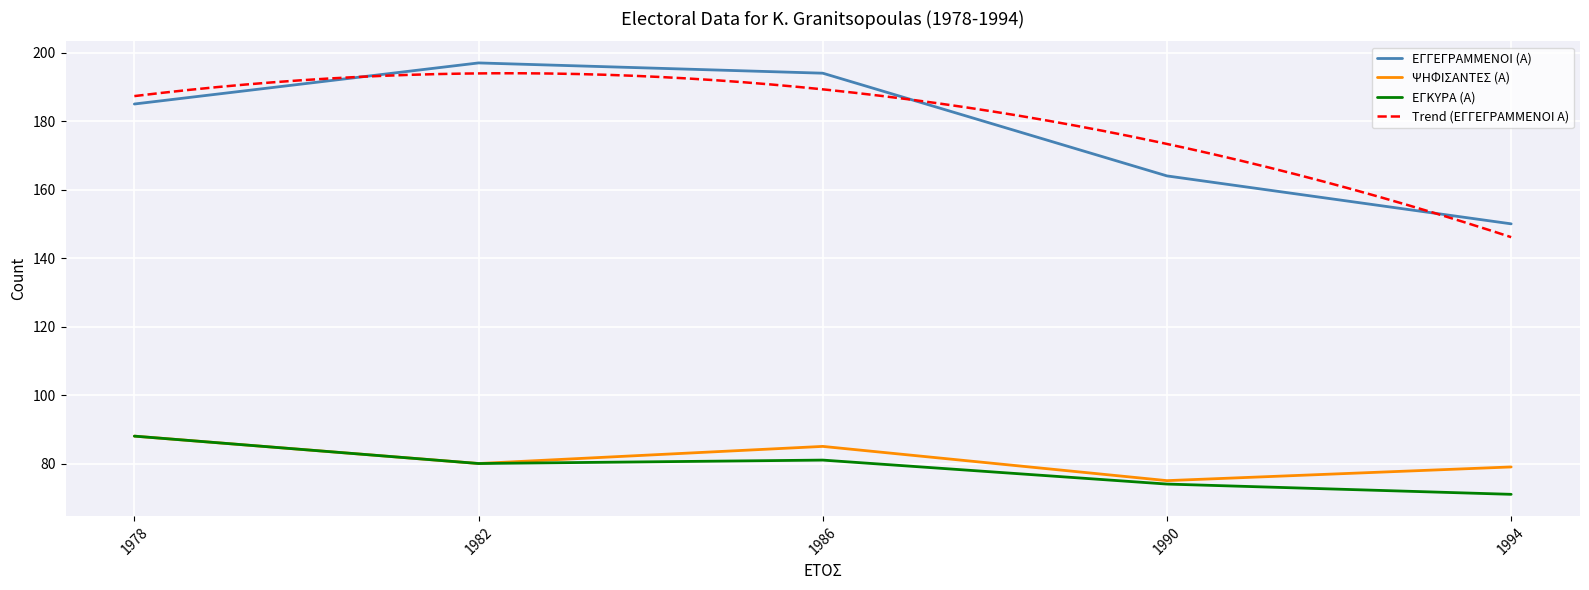

What is the difference between the ΨΗΦΙΣΑΝΤΕΣ (Α) values at 1990 and 1978?

13